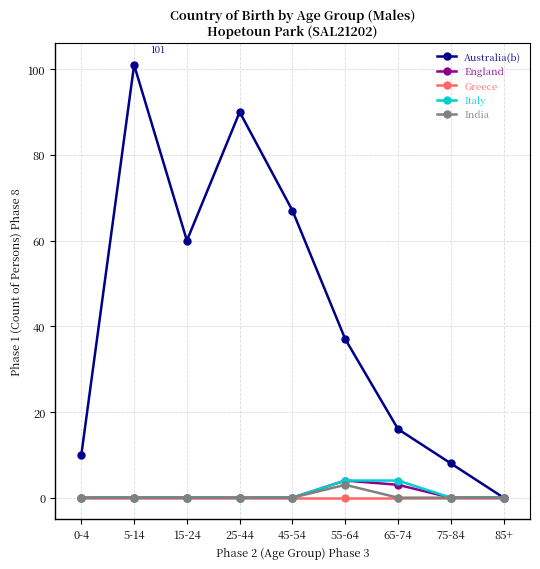

What is the approximate value of England at 55-64?

4